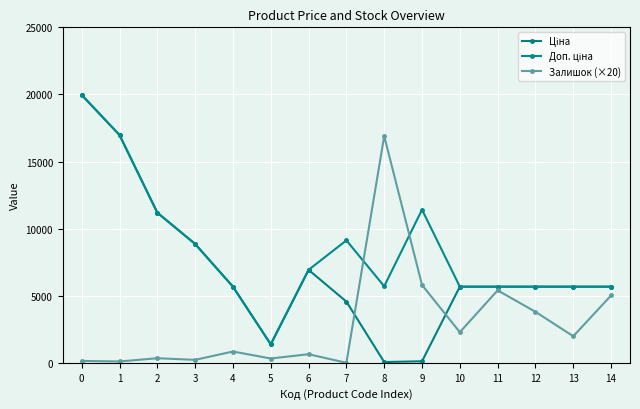

How many interior local valleys does the Залишок (×20) series have?

6